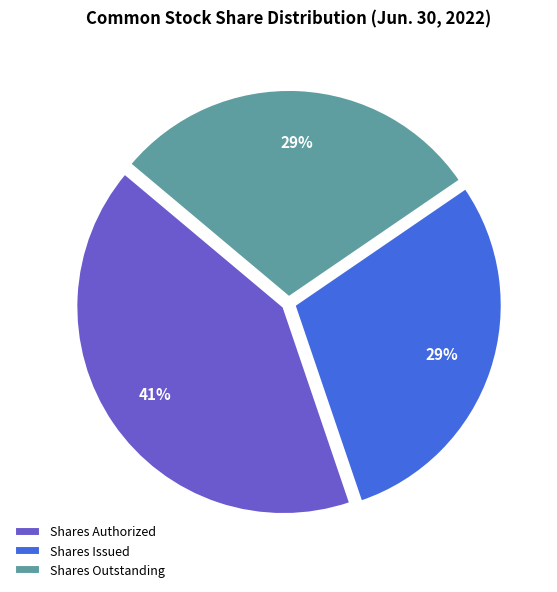

Count the number of slices in the pie.

3